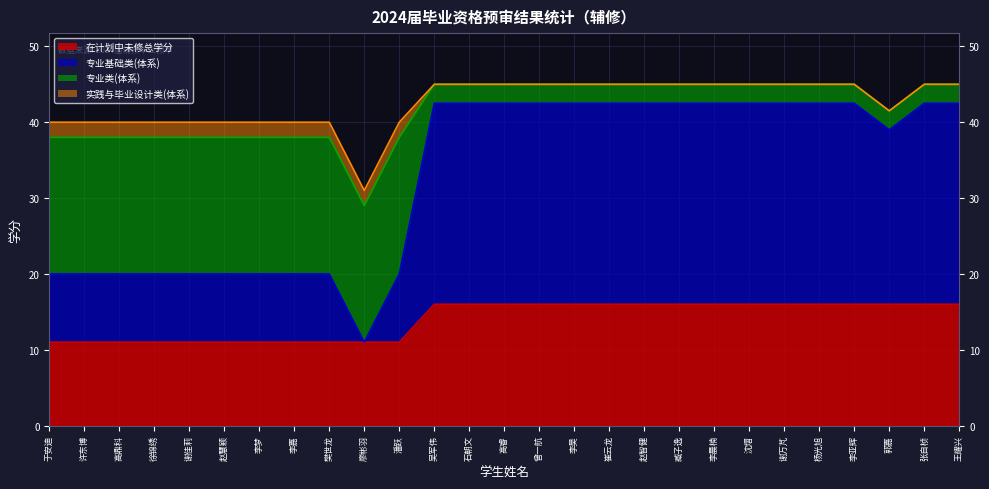

Between 李嘉 and 赵慧颖, which is larger?

李嘉